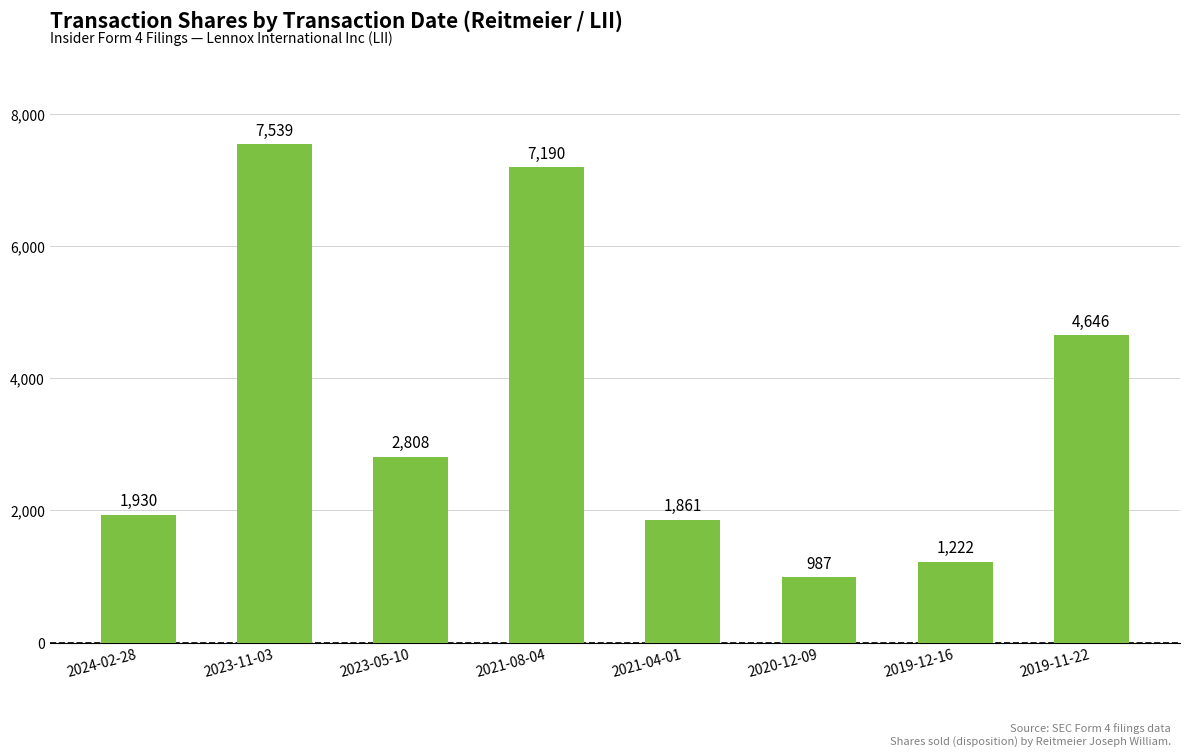

What is the minimum value shown in the chart?

987